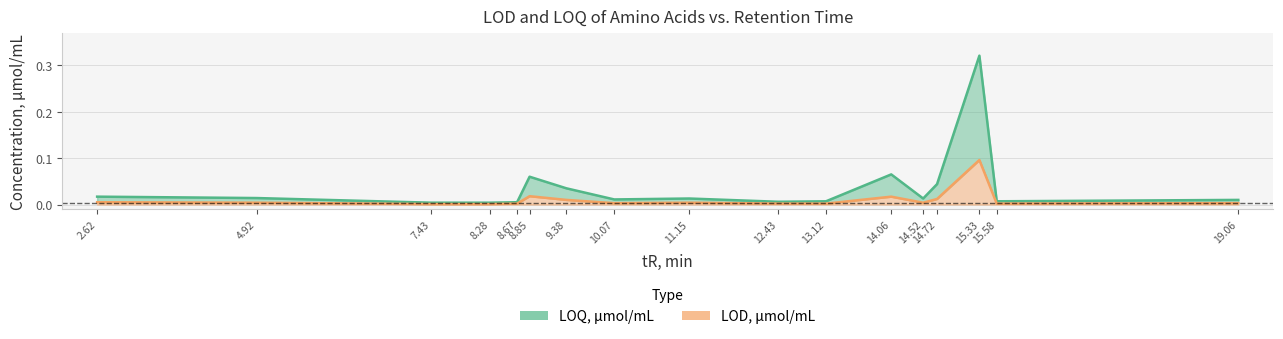

In LOD, how many points are lower than both neighbors (excluding endpoints)?

3